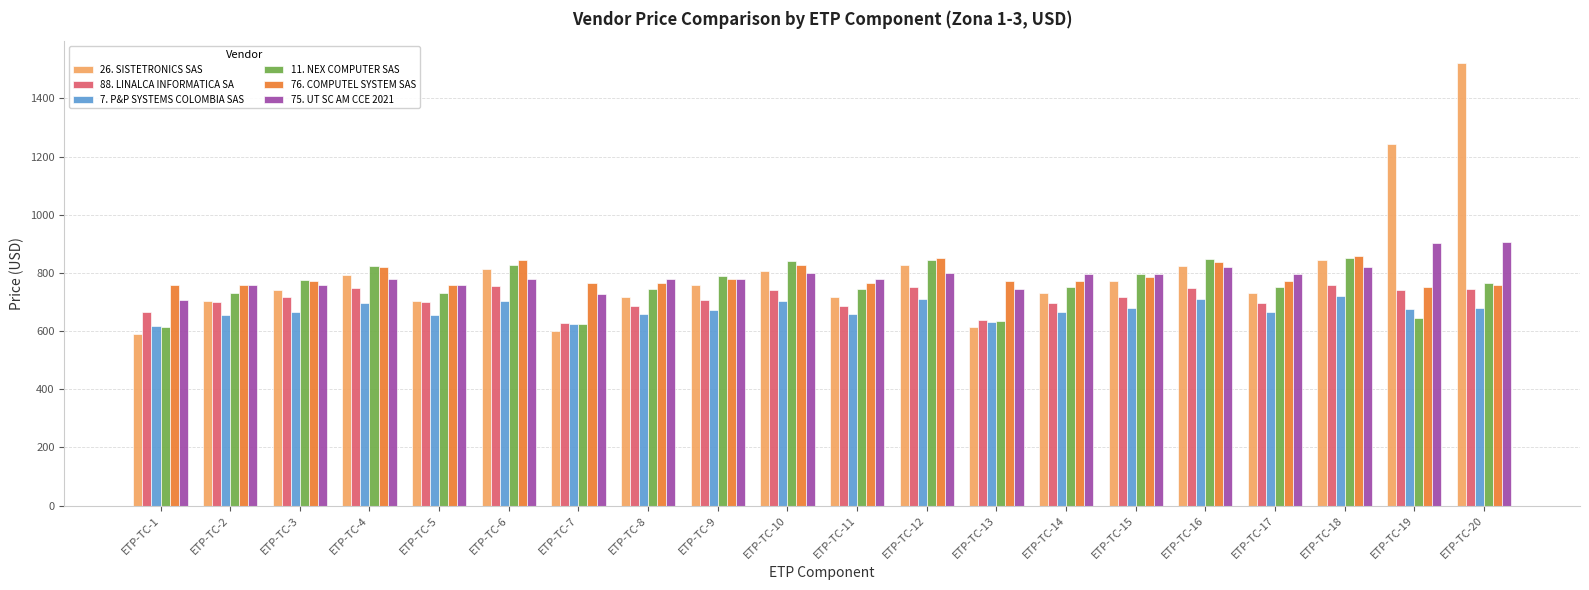

What is the difference between the 26. SISTETRONICS SAS values at ETP-TC-13 and ETP-TC-5?

89